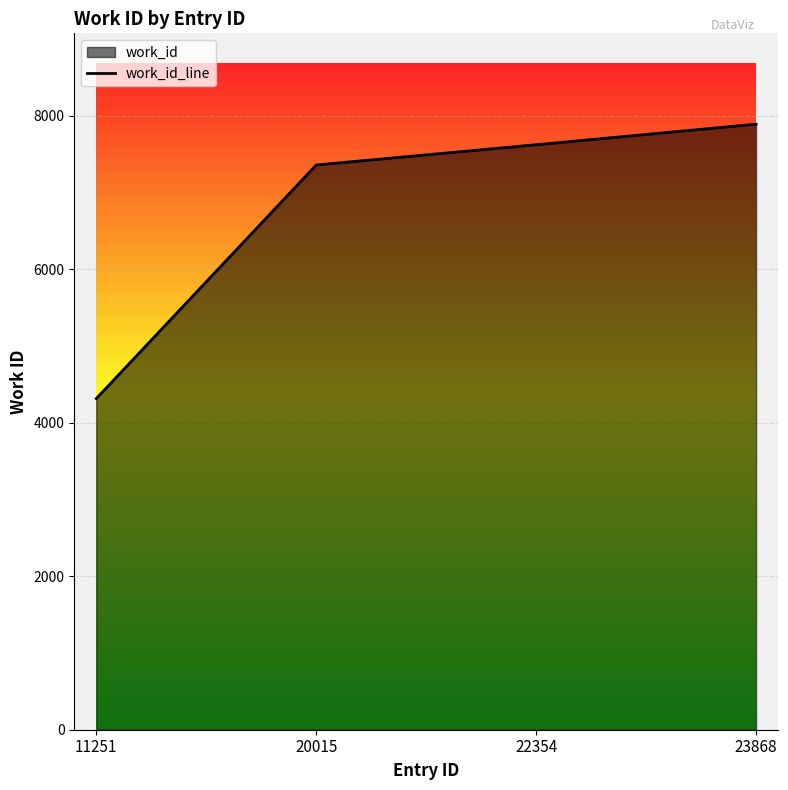

List the labels in order of value, largest first.

23868, 22354, 20015, 11251